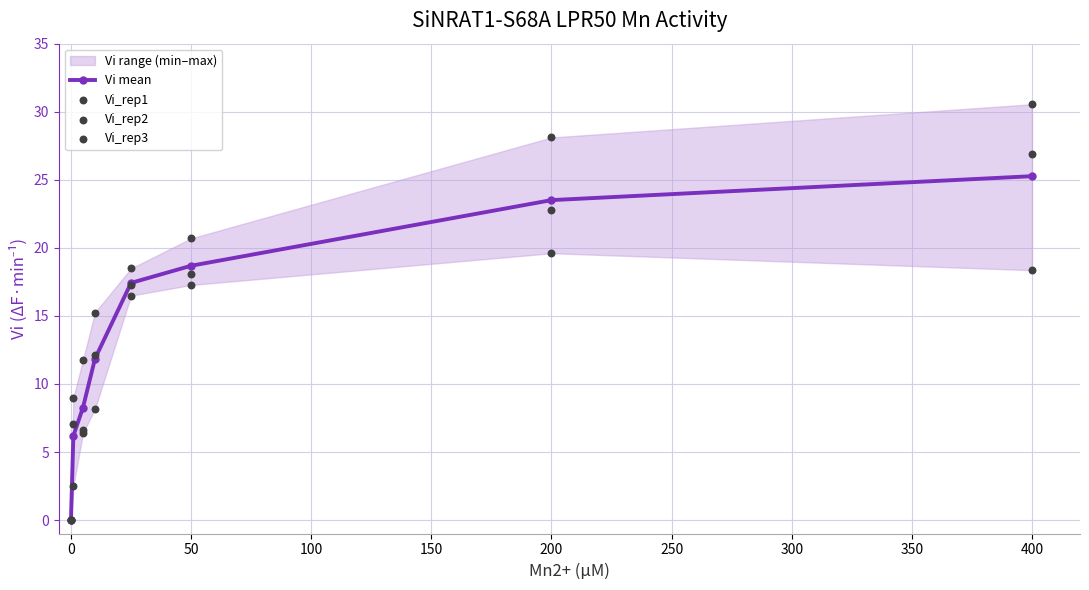

Which series has the largest total across all categories?

Vi_rep1